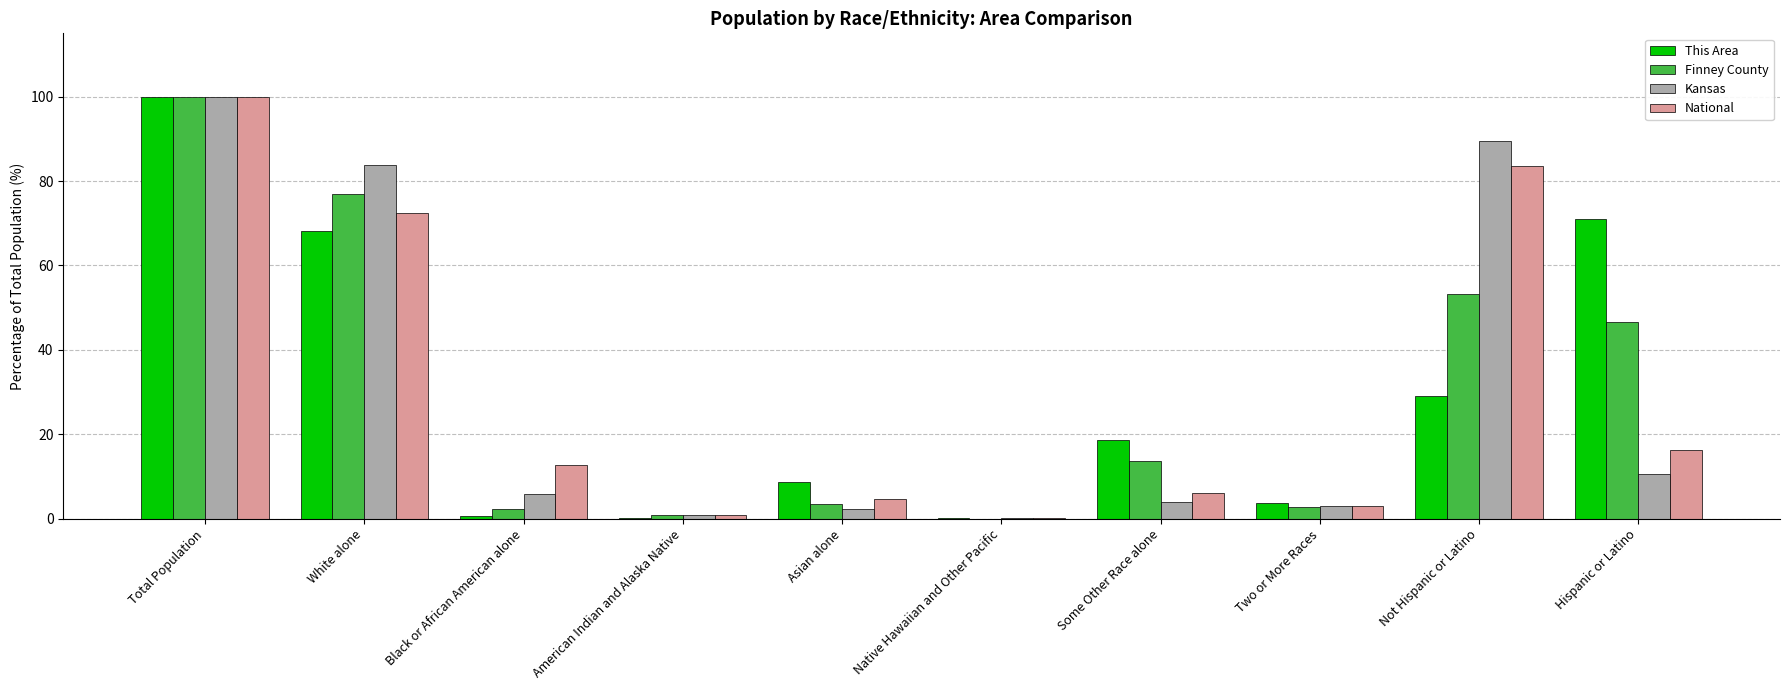

At which category is the sum across all series the highest?

Total Population